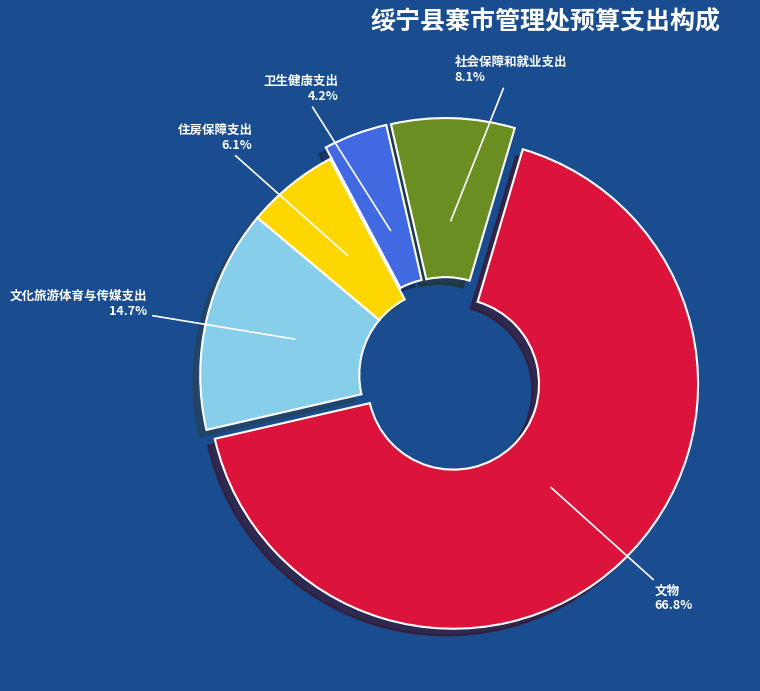

Which slice is the smallest?

卫生健康支出